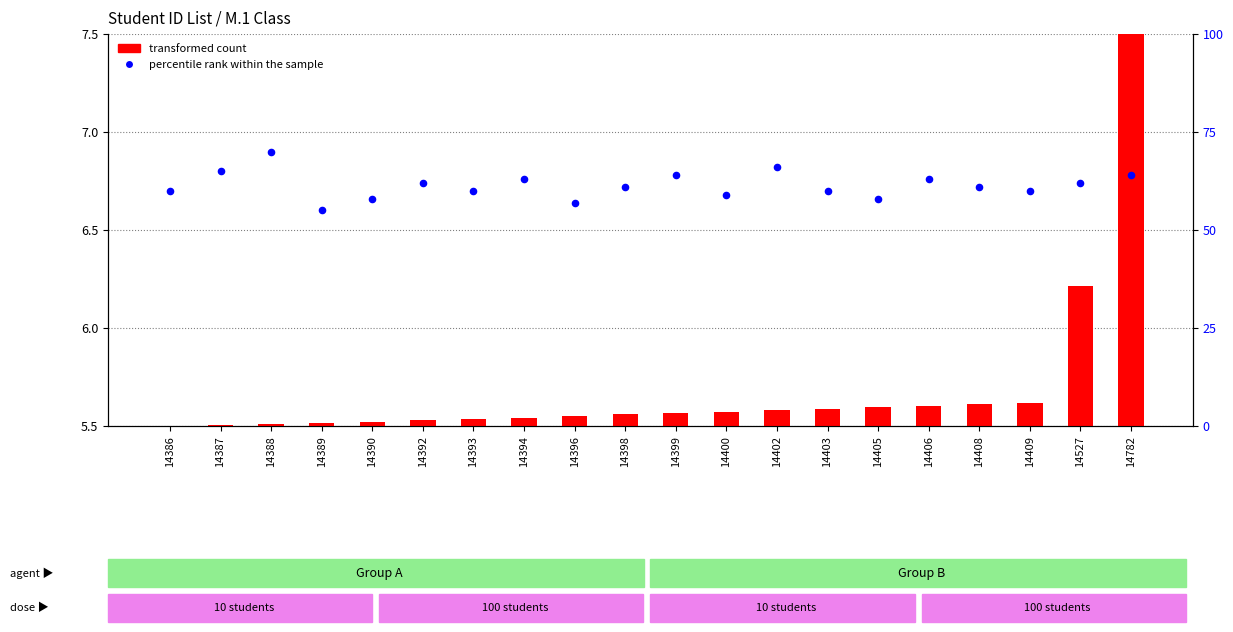

At which category is the sum across all series the highest?

14782